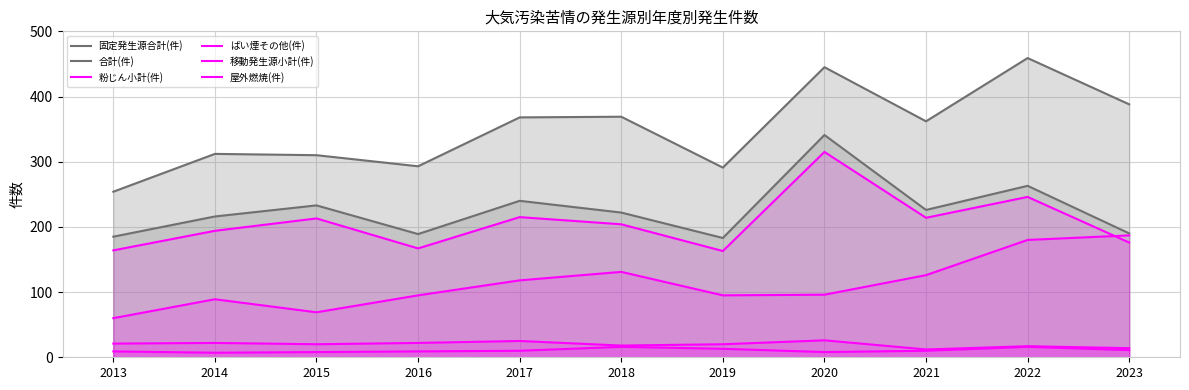

Which series has the largest total across all categories?

合計(件)